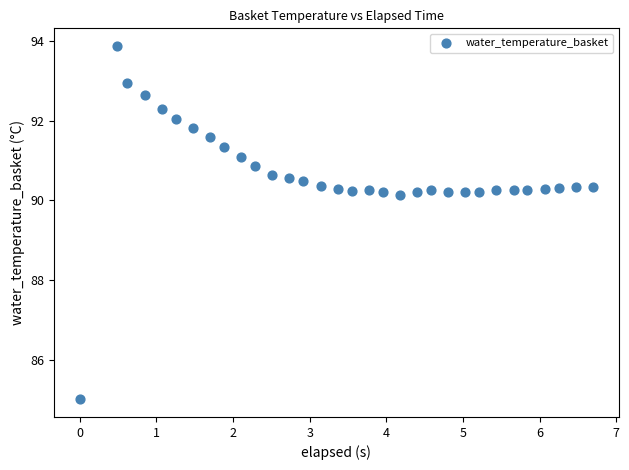

What is the range of X values (max minus min)?

6.7